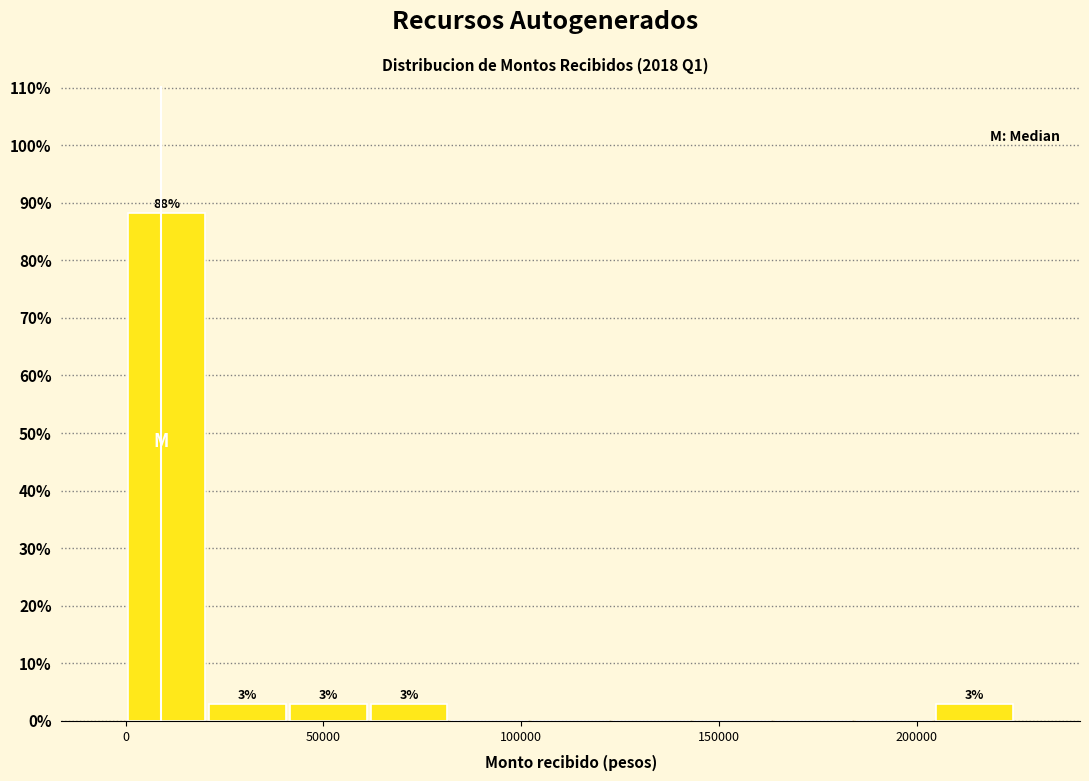

Which range on the x-axis has the tallest bar?

0 to 20000